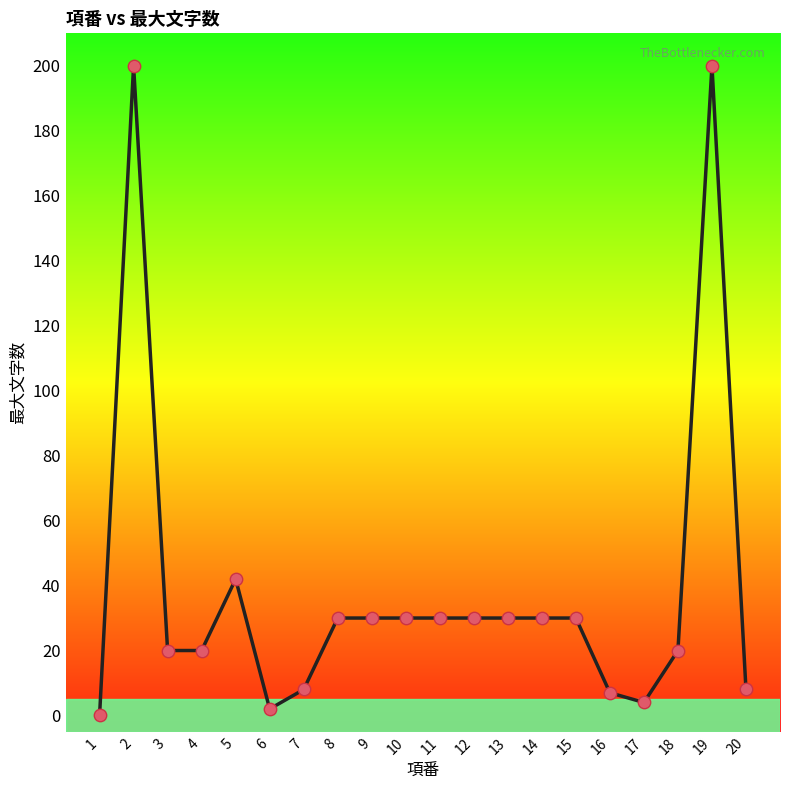

What is the change in value from 2 to 5?

-158